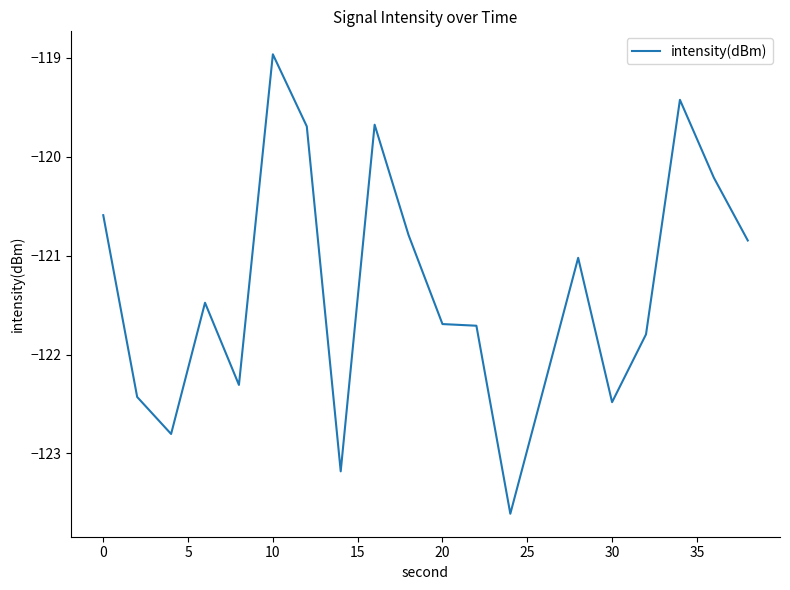

How many lines are shown in the chart?

1